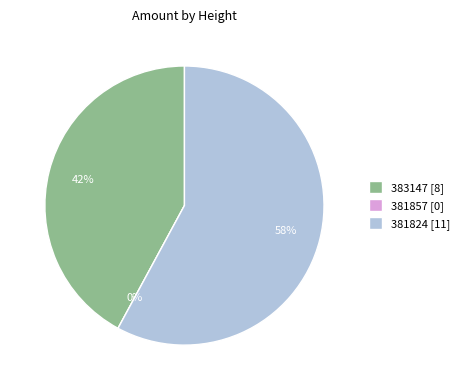

True or false: 381857 accounts for 7% of the total.

False